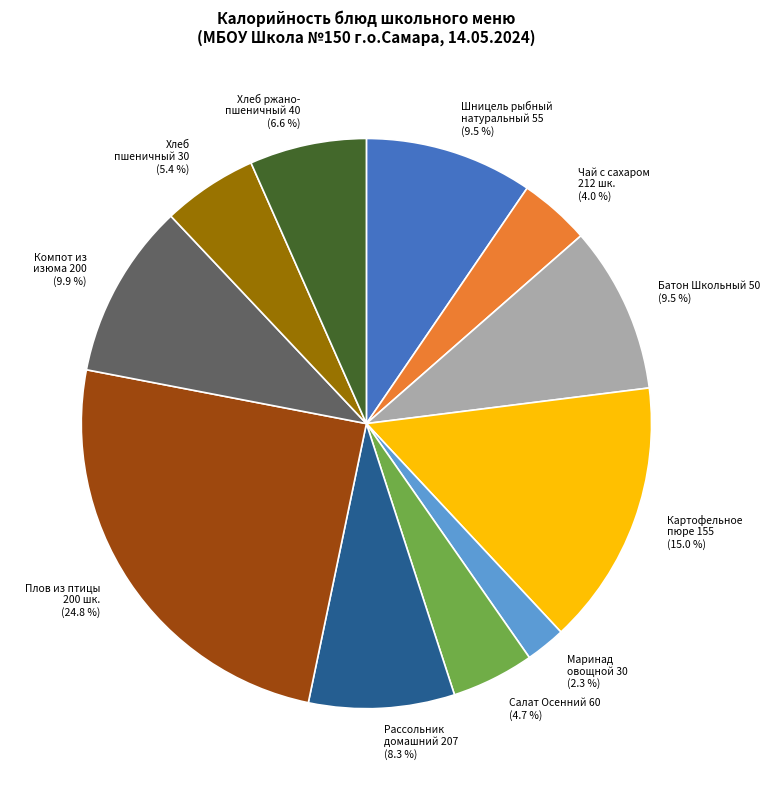

Is there a majority slice in this chart?

No